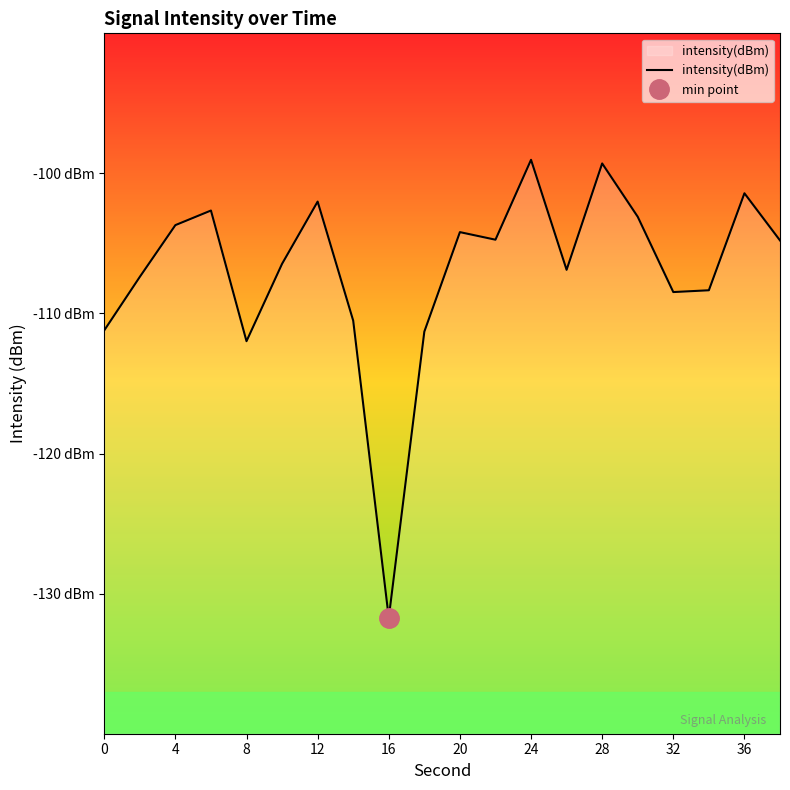

Is it true that the value at 13 is -106.9?

True